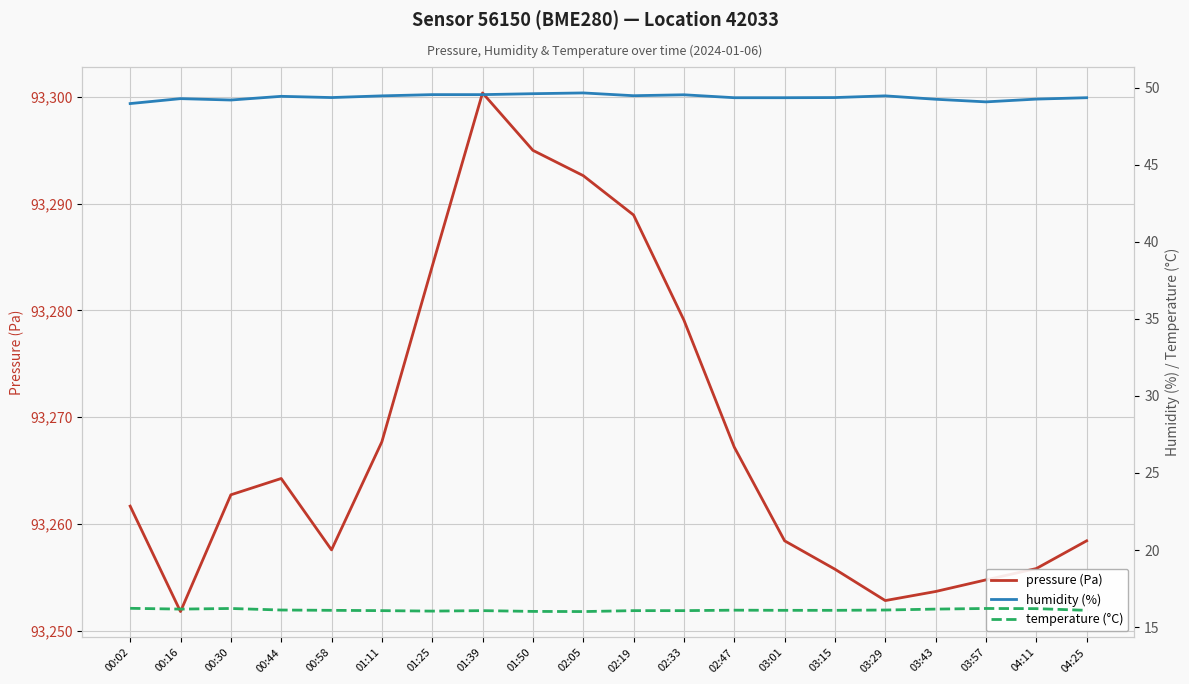

The temperature (°C) series shows 16.2 at 00:16. True or false?

True